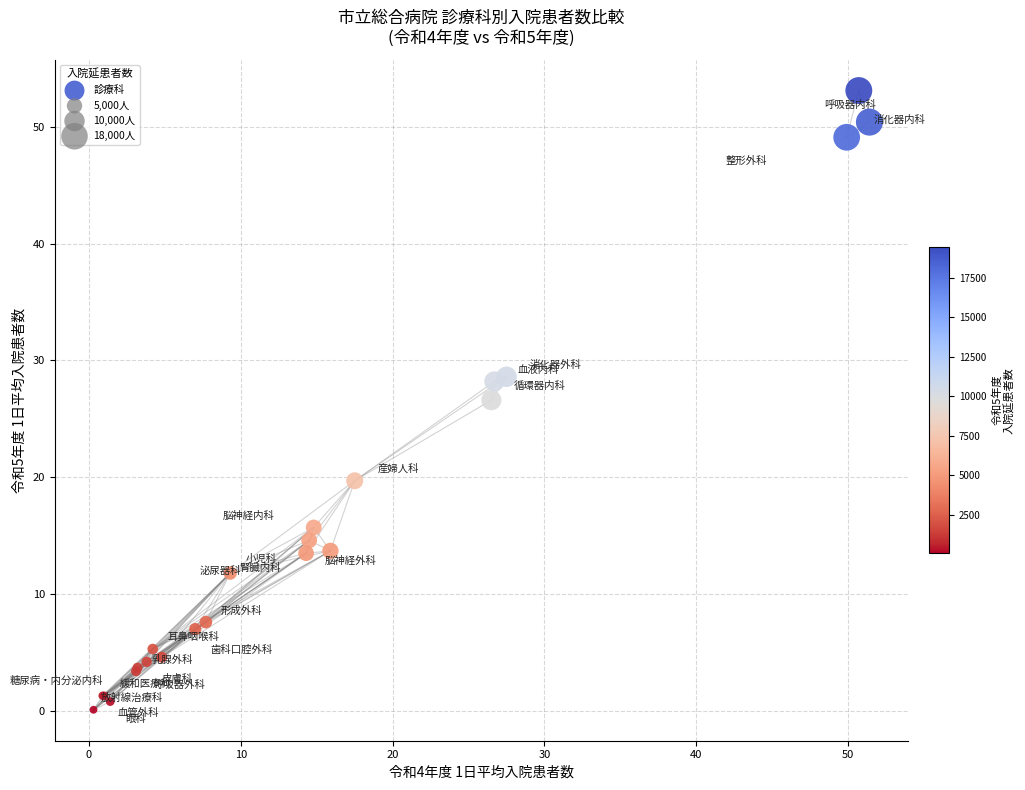

What Y value in the scatter plot is closest to 26?

26.6